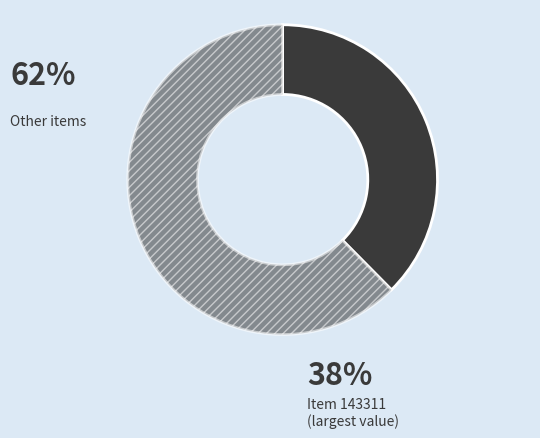

How many slices are in this pie chart?

2